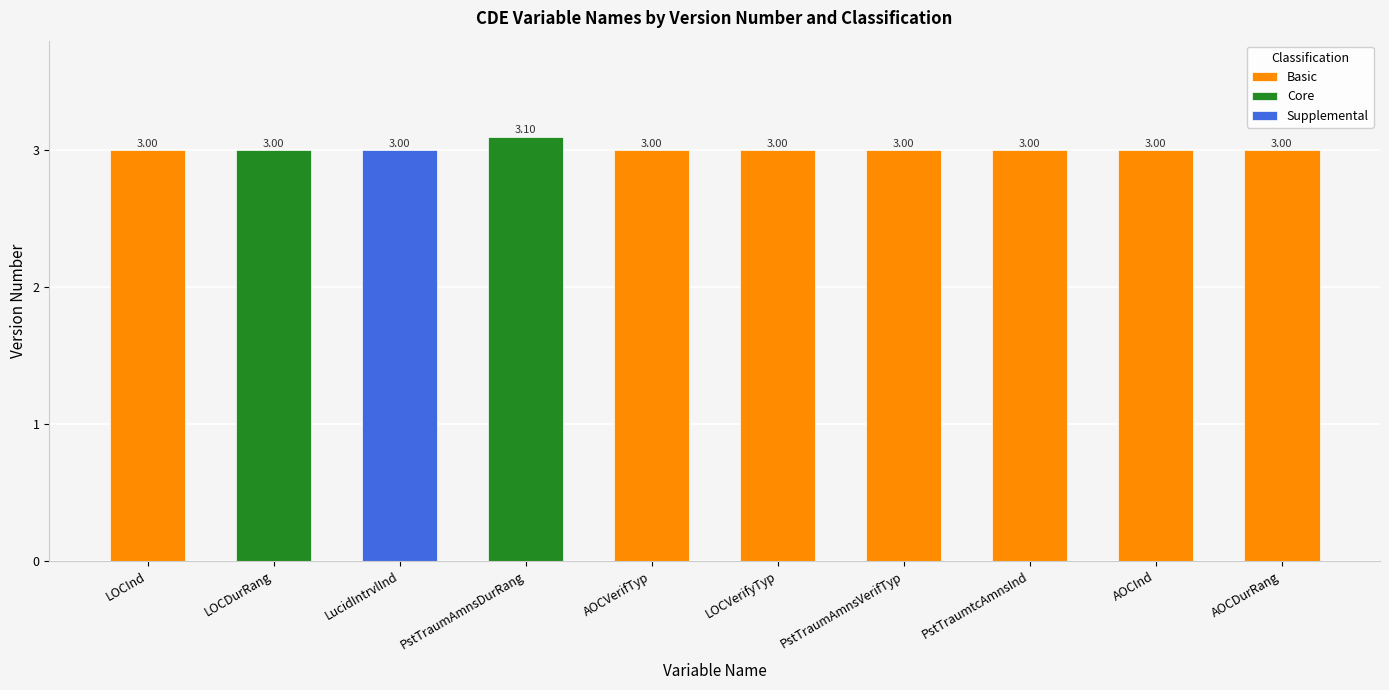

What position from the left is PstTraumtcAmnsInd?

8